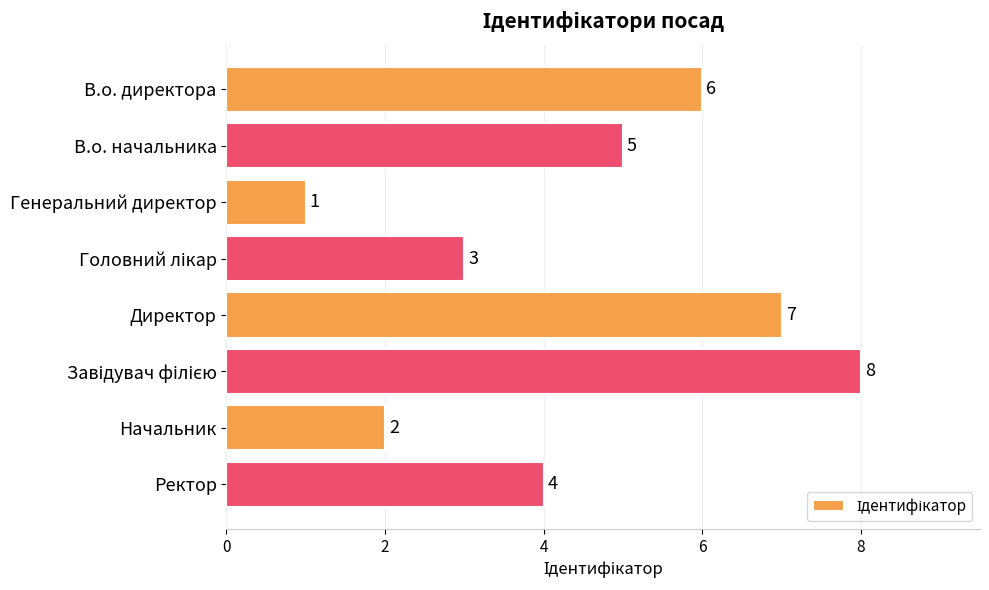

How many values are between 3 and 7?

5